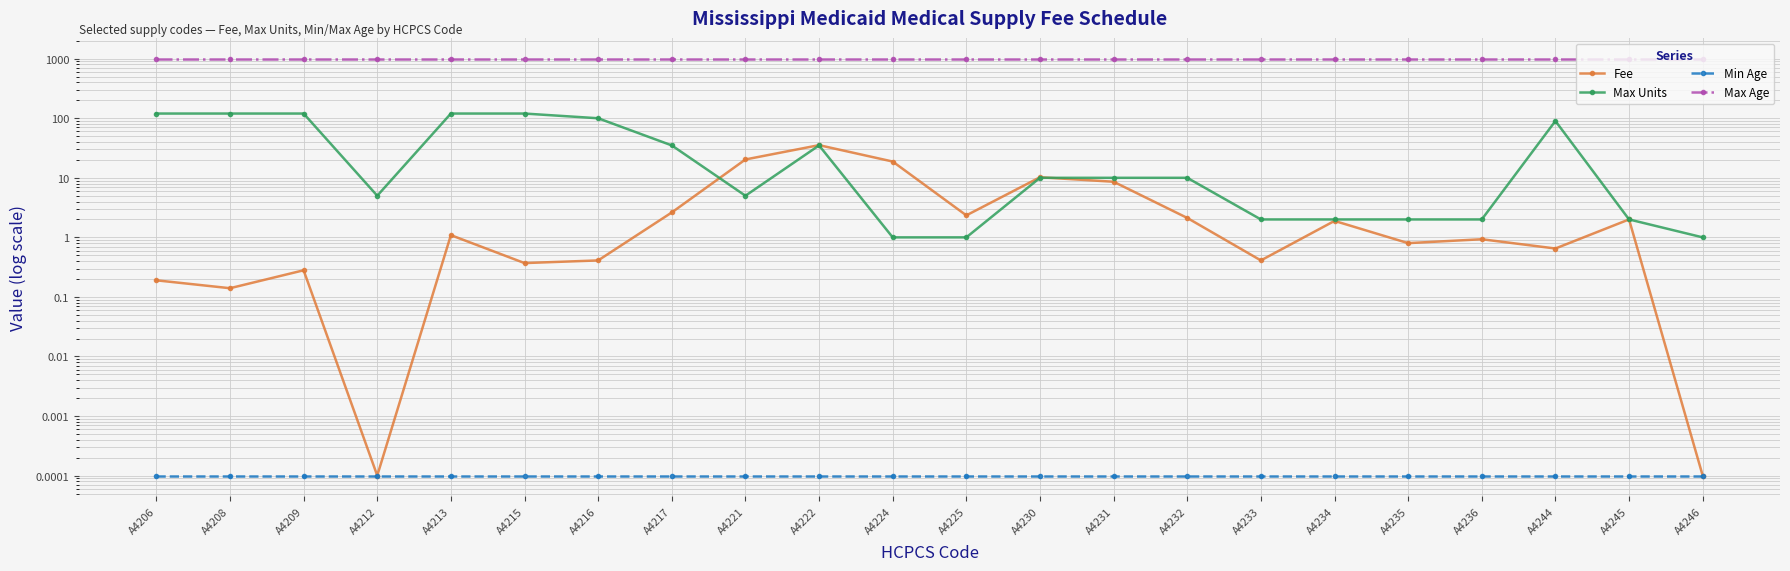

Reading left to right, transcribe all the data shown in this chart.

Fee: A4206=0.2	A4208=0.1	A4209=0.3	A4212=0.0	A4213=1.1	A4215=0.4	A4216=0.4	A4217=2.6	A4221=20.3	A4222=35.4	A4224=18.8	A4225=2.3	A4230=10.2	A4231=8.6	A4232=2.1	A4233=0.4	A4234=1.9	A4235=0.8	A4236=0.9	A4244=0.7	A4245=2.0	A4246=0.0
Max Units: A4206=120.0	A4208=120.0	A4209=120.0	A4212=5.0	A4213=120.0	A4215=120.0	A4216=100.0	A4217=35.0	A4221=5.0	A4222=35.0	A4224=1.0	A4225=1.0	A4230=10.0	A4231=10.0	A4232=10.0	A4233=2.0	A4234=2.0	A4235=2.0	A4236=2.0	A4244=90.0	A4245=2.0	A4246=1.0
Min Age: A4206=0.0	A4208=0.0	A4209=0.0	A4212=0.0	A4213=0.0	A4215=0.0	A4216=0.0	A4217=0.0	A4221=0.0	A4222=0.0	A4224=0.0	A4225=0.0	A4230=0.0	A4231=0.0	A4232=0.0	A4233=0.0	A4234=0.0	A4235=0.0	A4236=0.0	A4244=0.0	A4245=0.0	A4246=0.0
Max Age: A4206=999.0	A4208=999.0	A4209=999.0	A4212=999.0	A4213=999.0	A4215=999.0	A4216=999.0	A4217=999.0	A4221=999.0	A4222=999.0	A4224=999.0	A4225=999.0	A4230=999.0	A4231=999.0	A4232=999.0	A4233=999.0	A4234=999.0	A4235=999.0	A4236=999.0	A4244=999.0	A4245=999.0	A4246=999.0